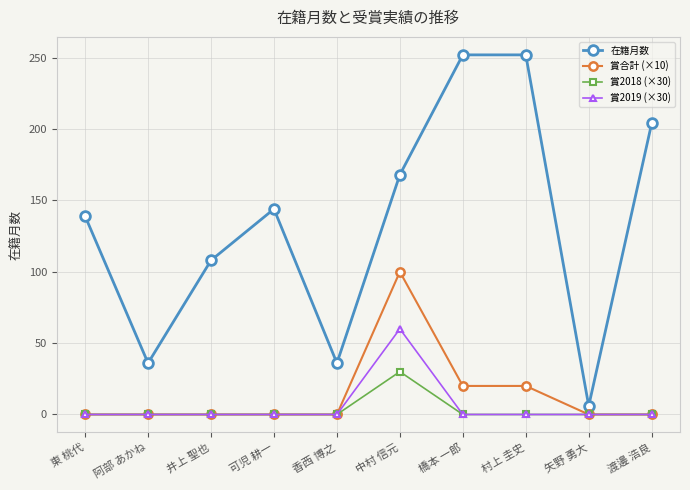

How many lines are shown in the chart?

4